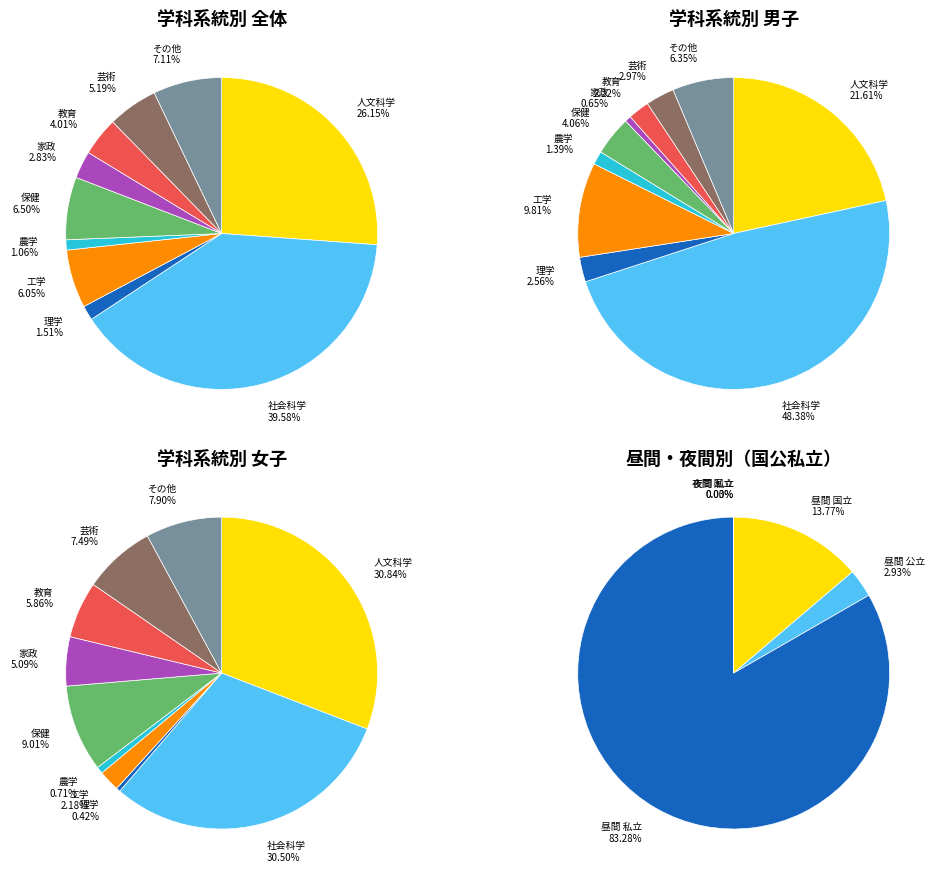

Is there a majority slice in this chart?

No